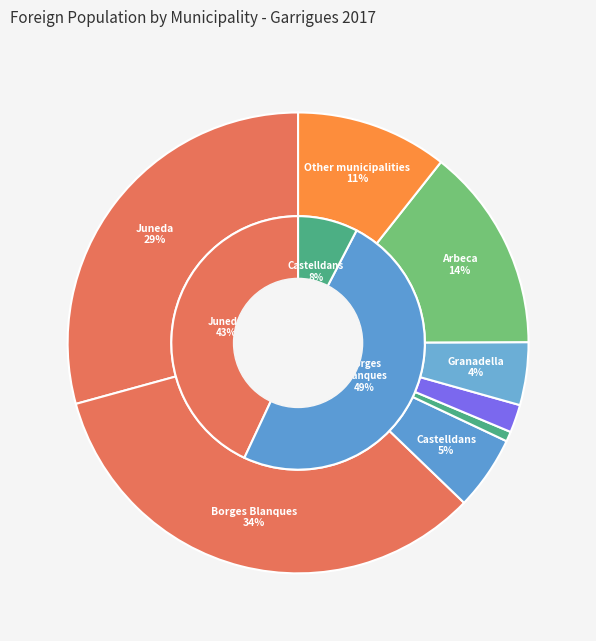

Between Other municipalities and Arbeca, which is larger?

Arbeca